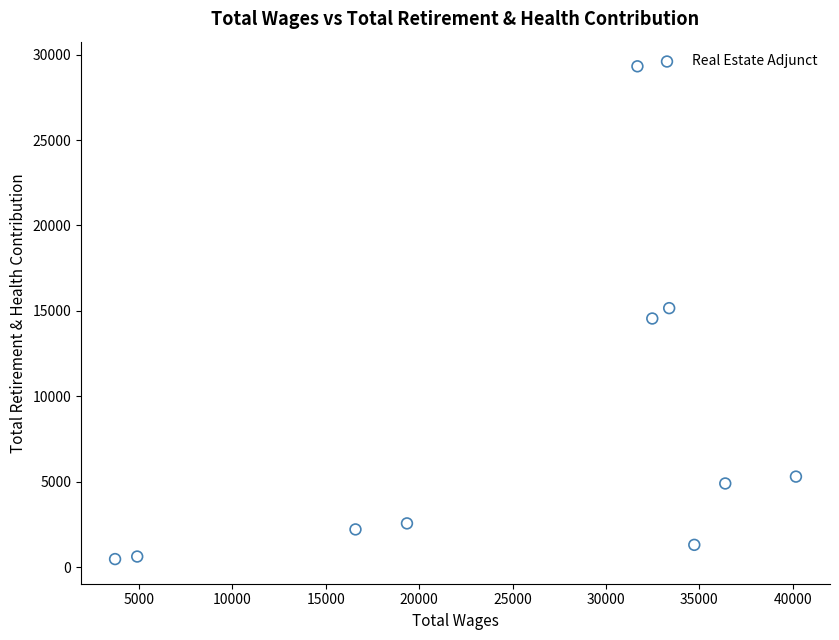

What is the average X value?

25343